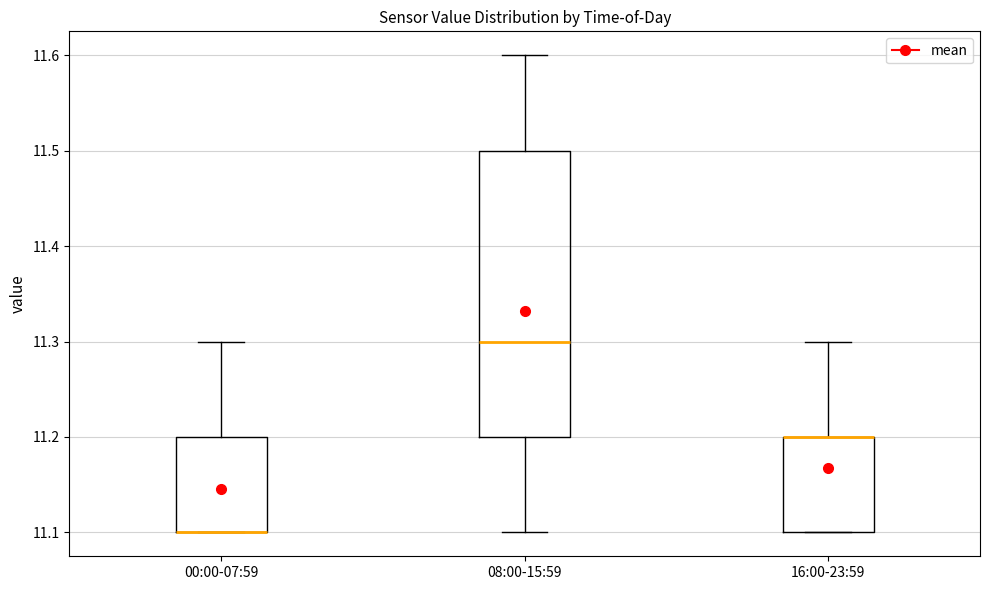

Where does the median line of the box for 08:00-15:59 sit on the y-axis? The values are not printed on the chart, so give them approximately, as read against the axis.

11.3